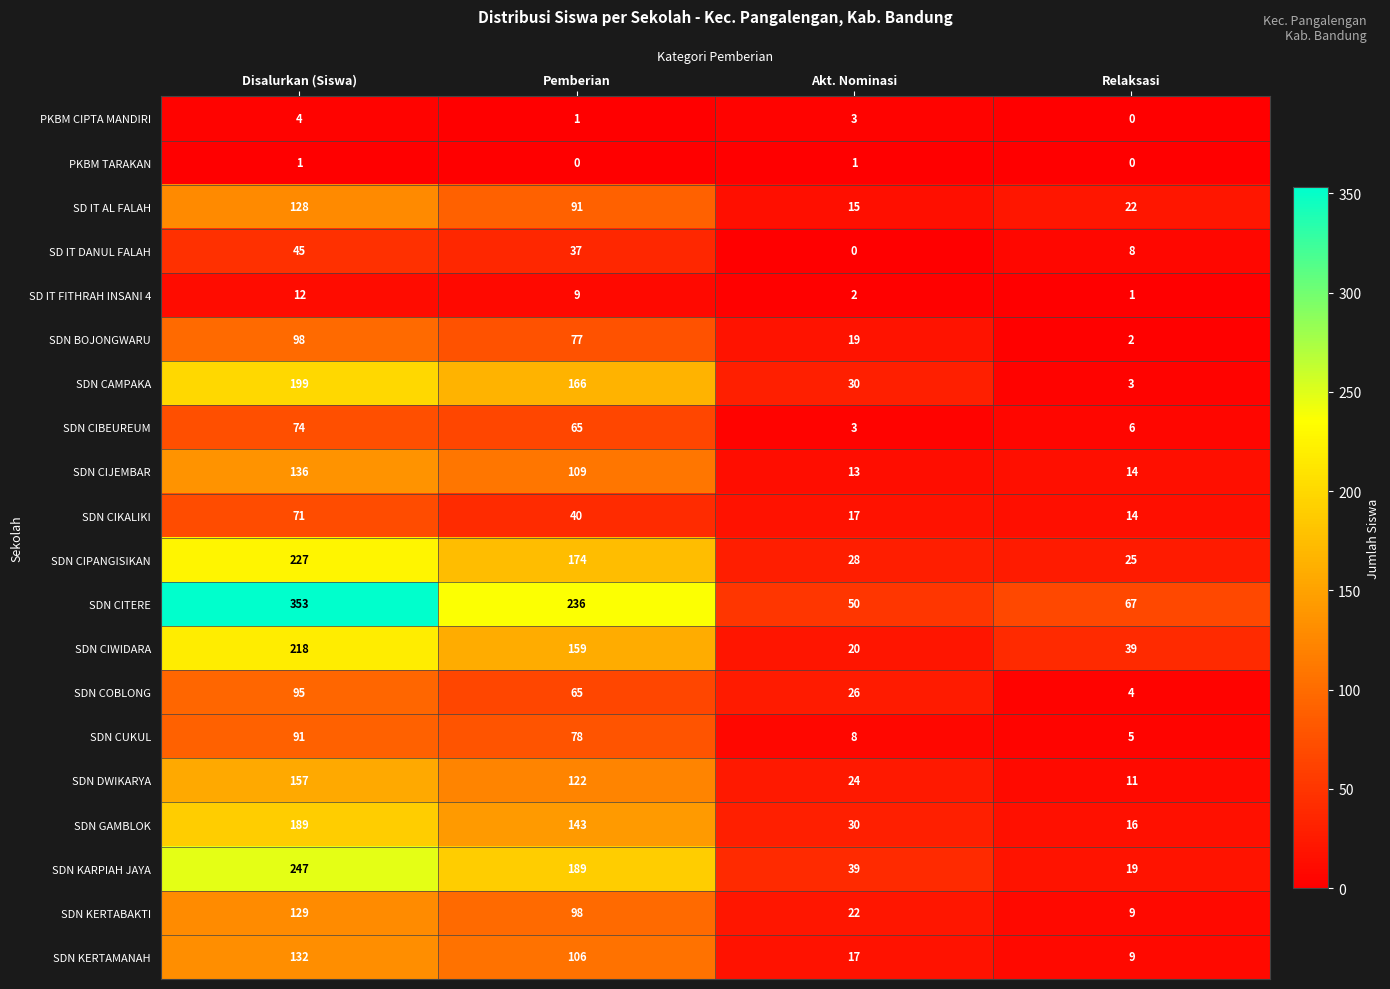

How many series are shown in this chart?

20